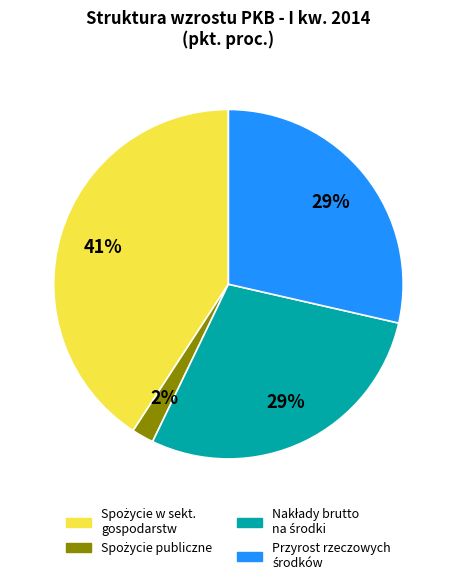

Count the number of slices in the pie.

4